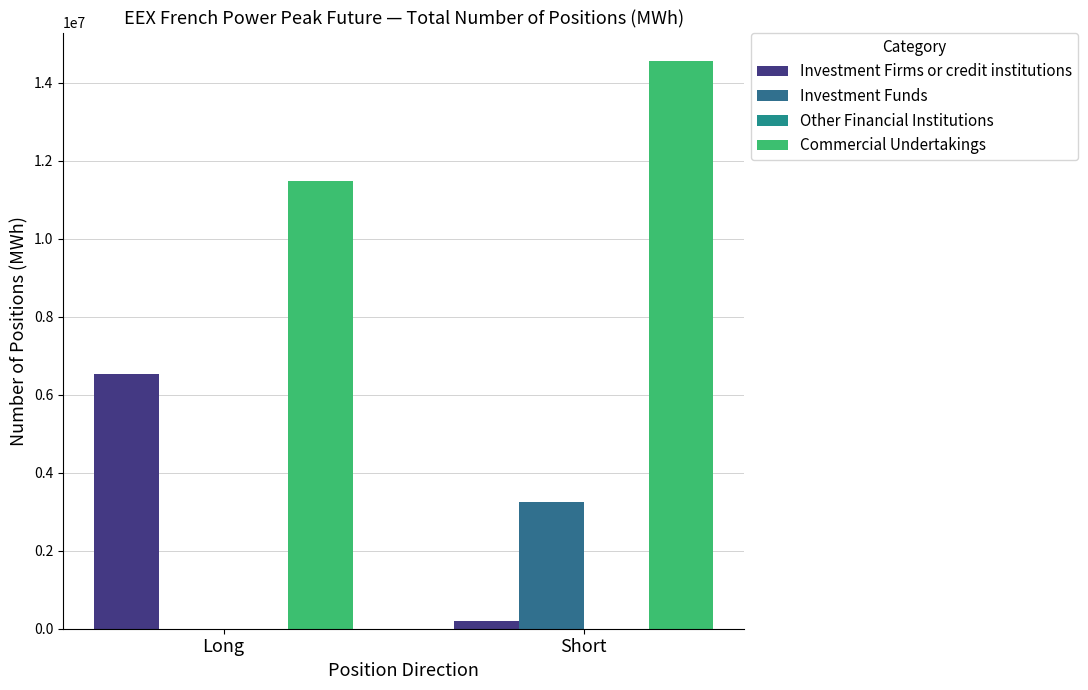

Reading left to right, what are all the values shown in this chart?

Investment Firms or credit institutions: Long=6532380	Short=204732
Investment Funds: Long=1584	Short=3241260
Other Financial Institutions: Long=0	Short=0
Commercial Undertakings: Long=11474844	Short=14562816